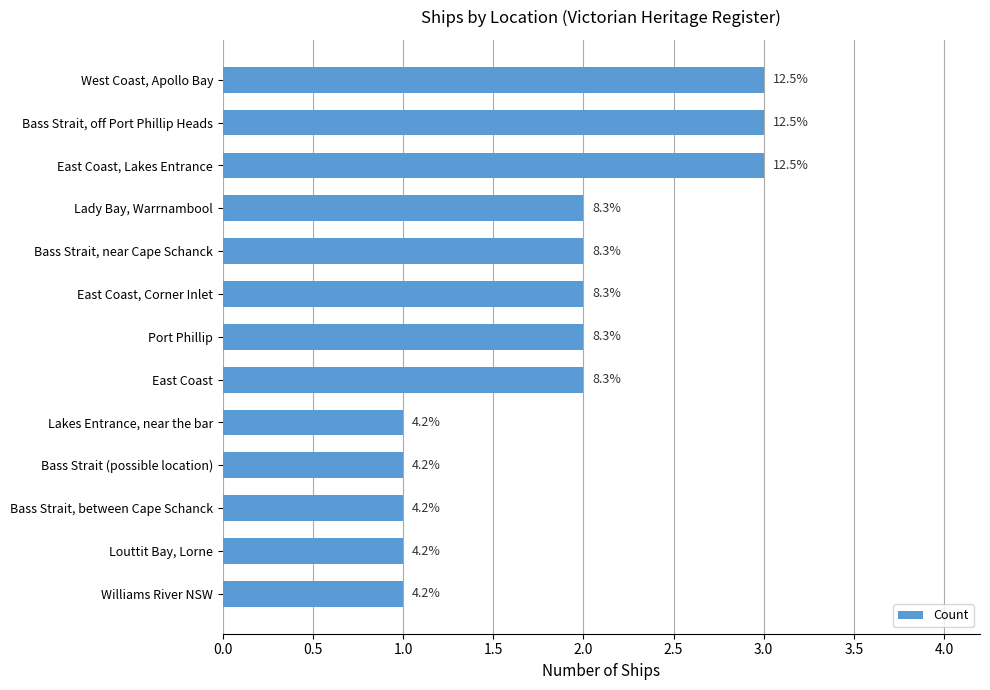

Are the bars horizontal?

Yes